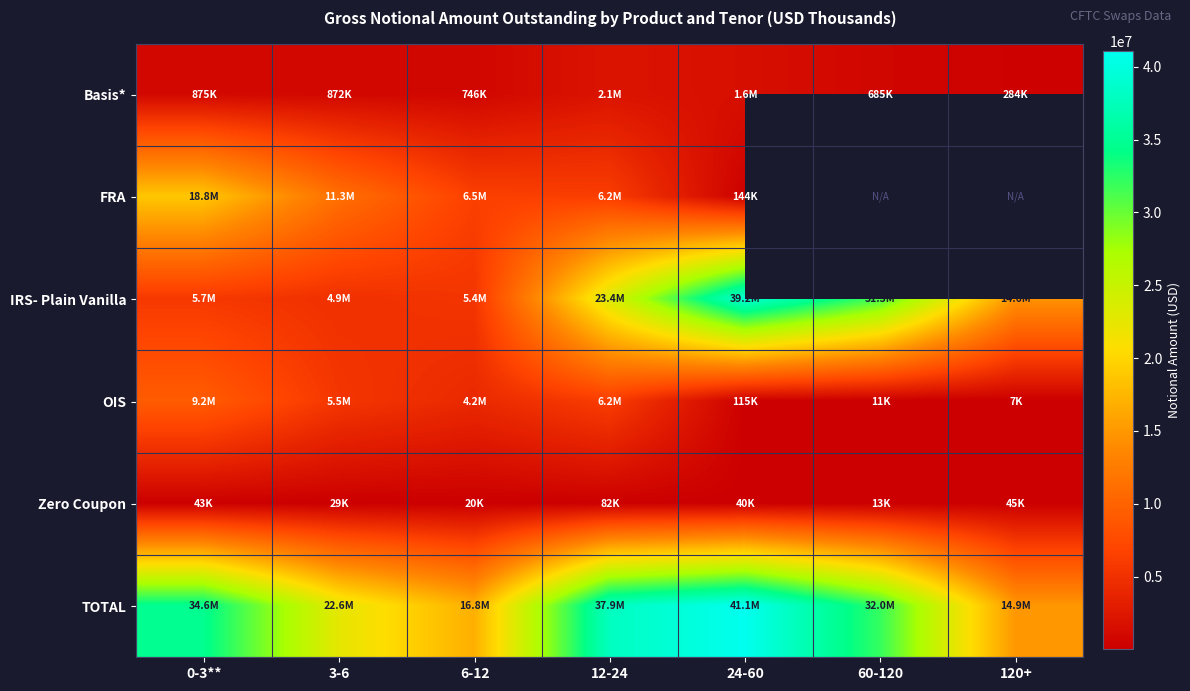

Rank the series by their maximum value, from highest to lowest.

TOTAL, IRS- Plain Vanilla, FRA, OIS, Basis*, Zero Coupon